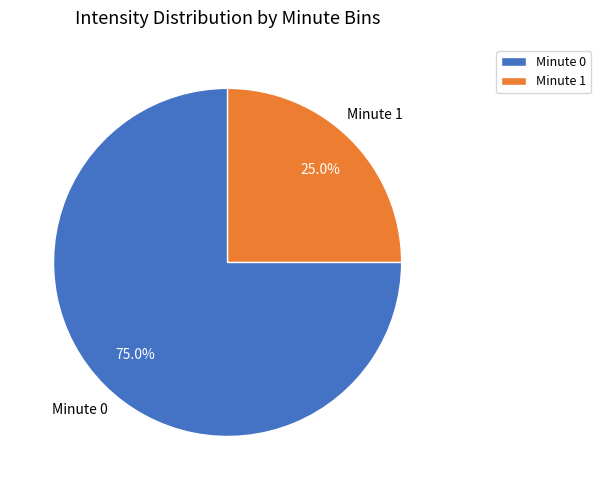

Is there any slice that represents more than half of the pie?

Yes